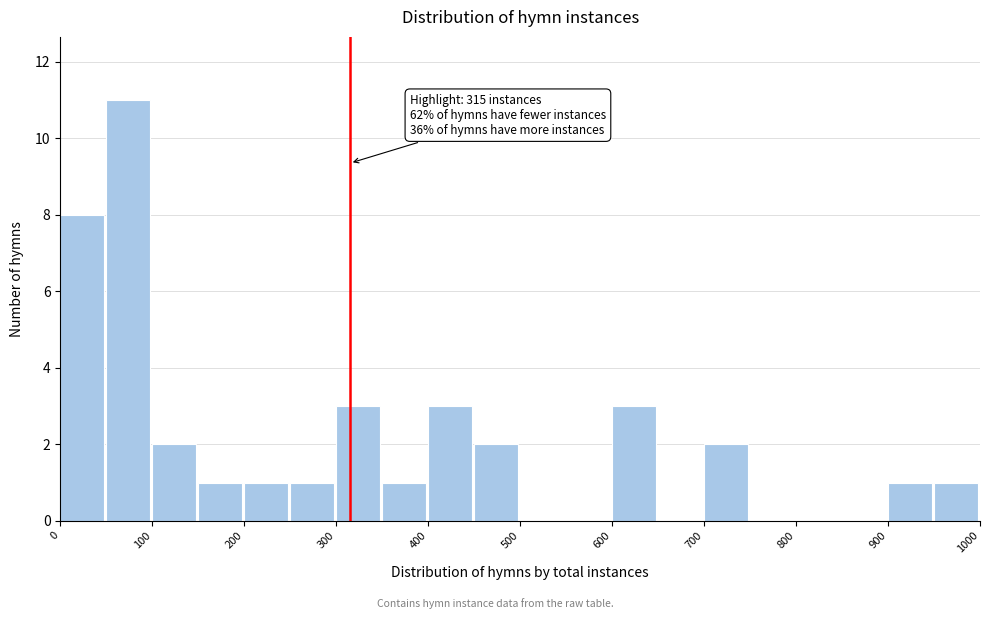

Over which range of the x-axis is the bar tallest?

50 to 100